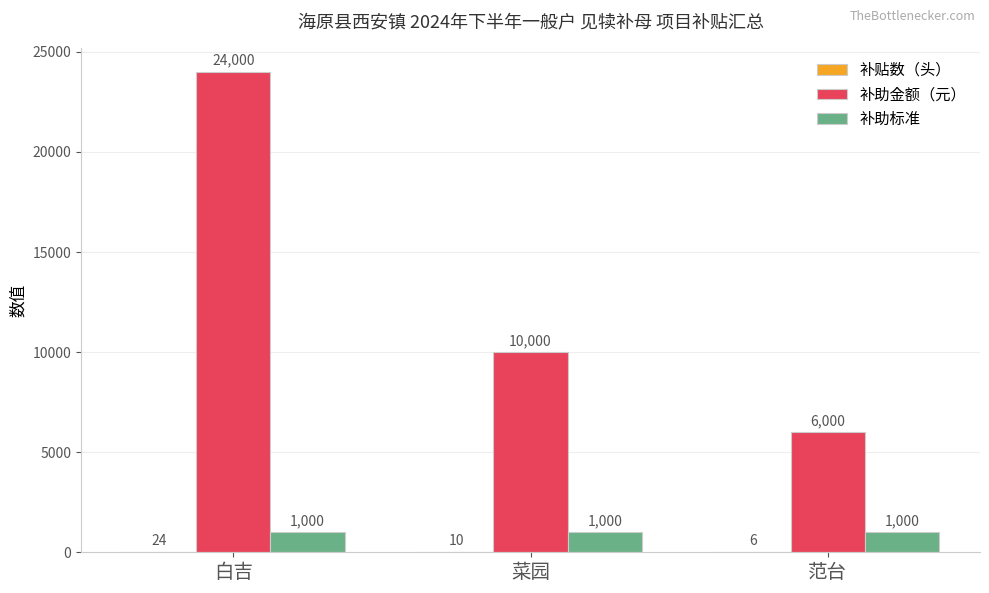

Is it true that 补助标准 equals 1000 at 菜园?

True